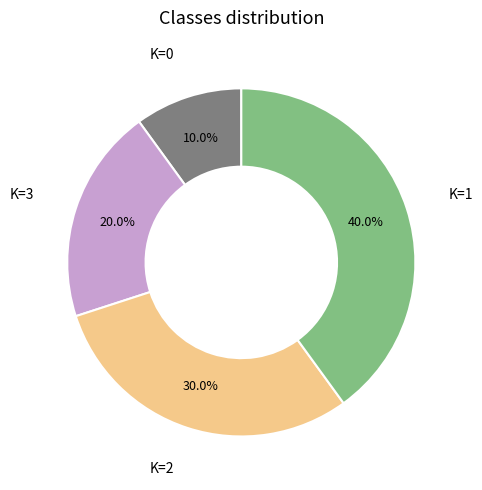

Count the number of slices in the pie.

4